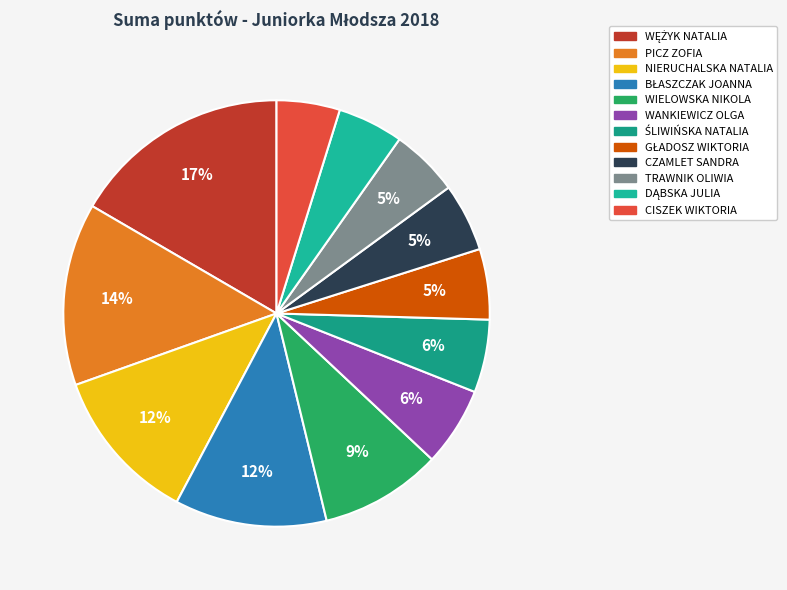

How many slices are in this pie chart?

12